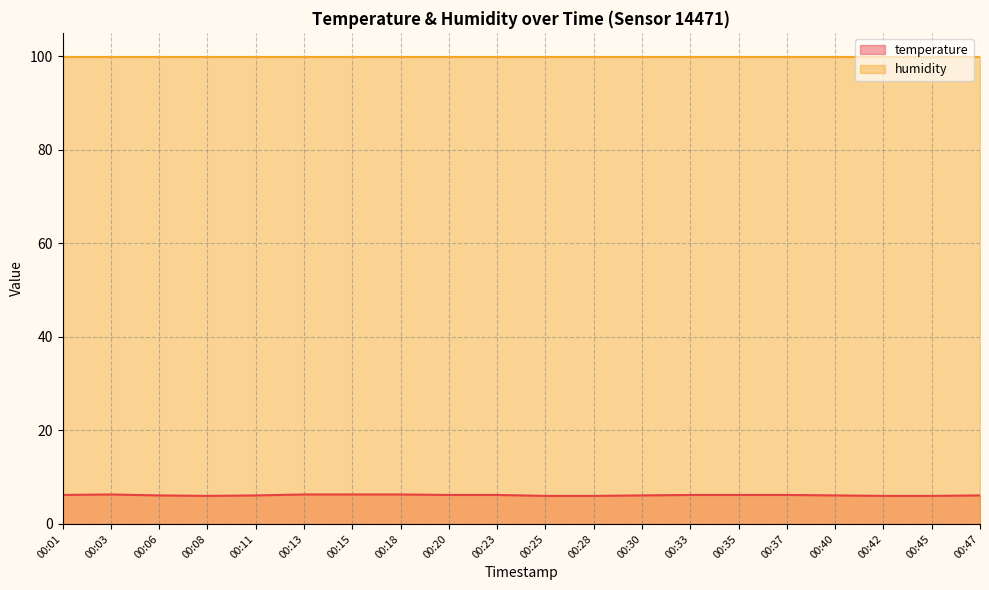

What value does the data have at 00:42?

6.0